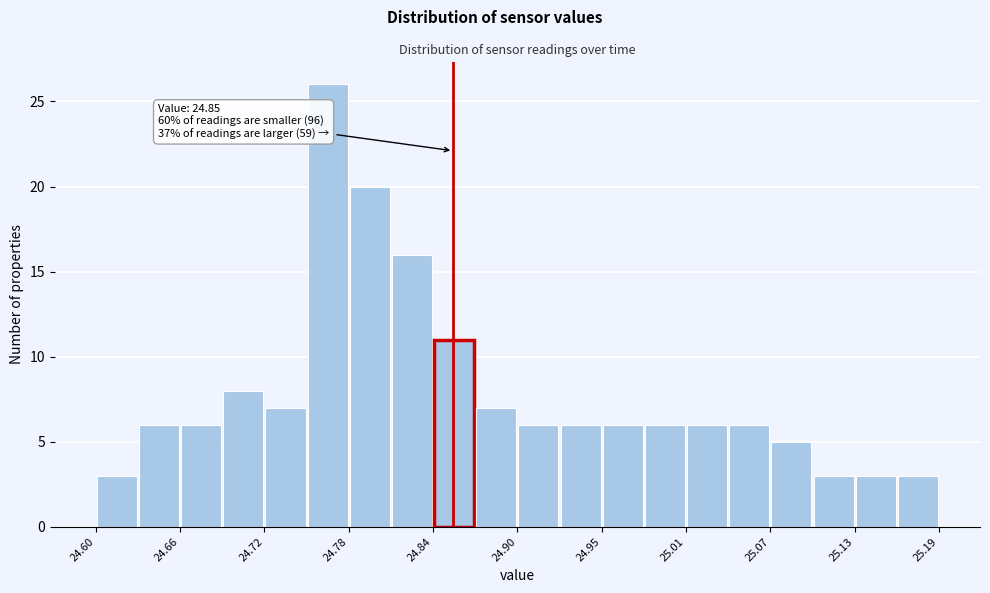

Around what value on the x-axis is the tallest bar? Give the approximate position of its centre, as read against the axis.

24.76